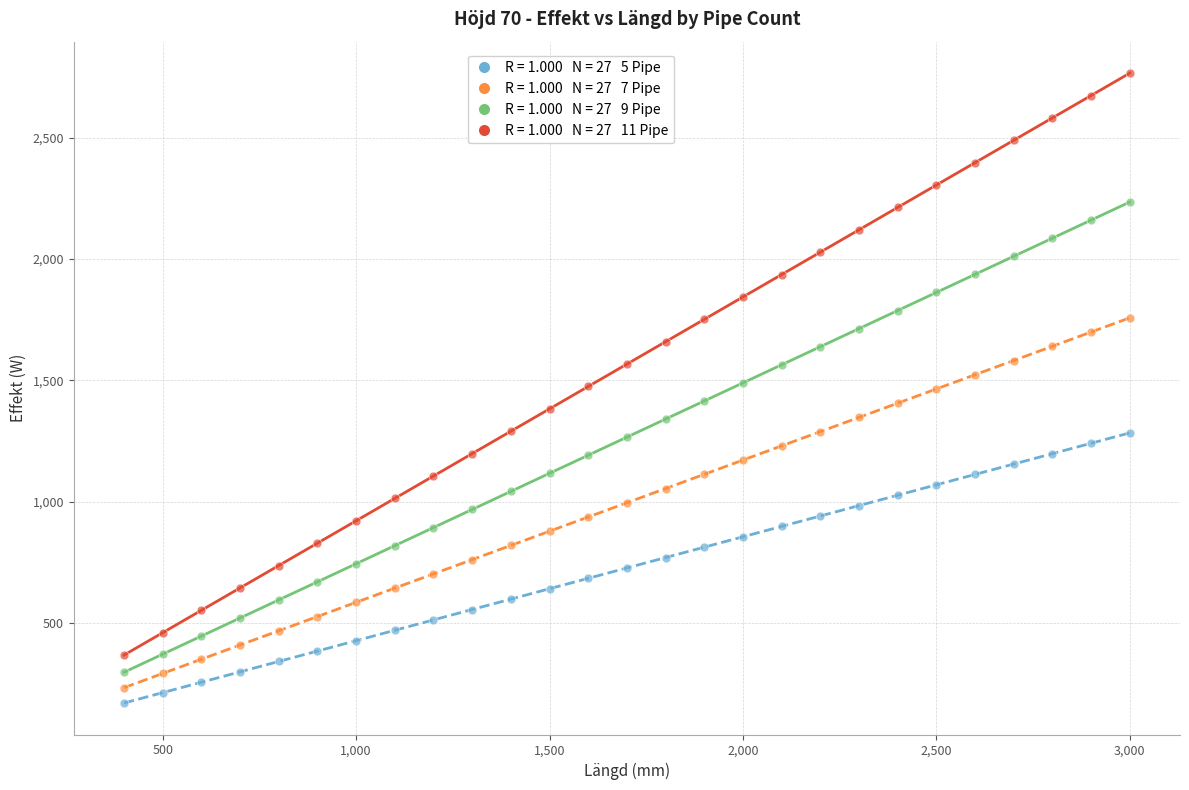

Across all data points, what is the range of X values (max minus min)?

2600.0